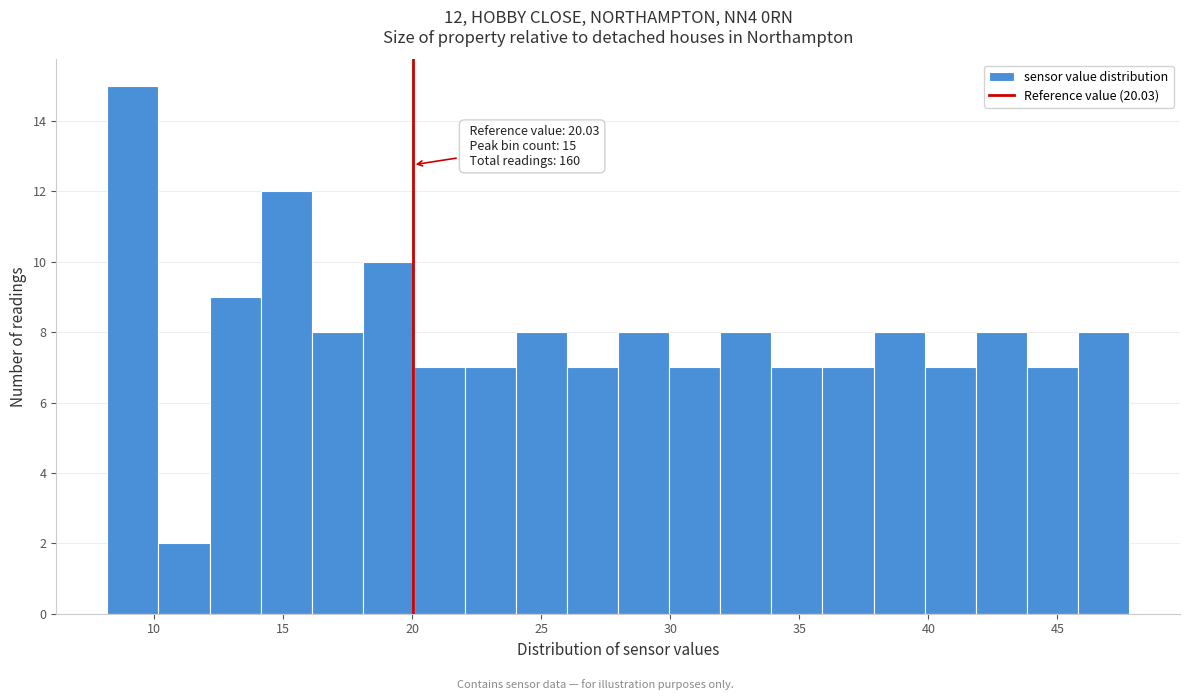

Read against the x-axis, roughly where is the centre of the tallest bar?

9.0